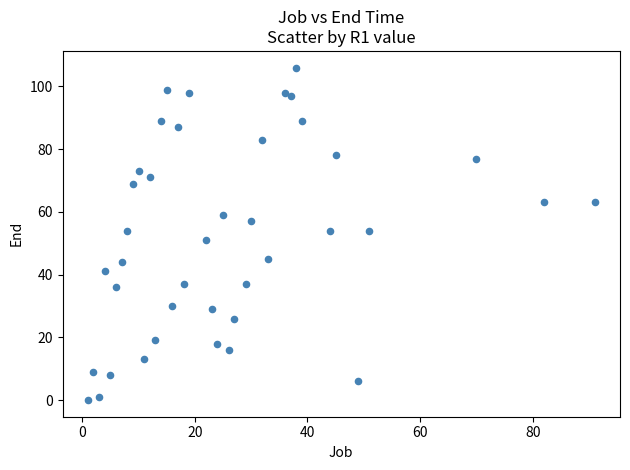

What is the range of X values (max minus min)?

90